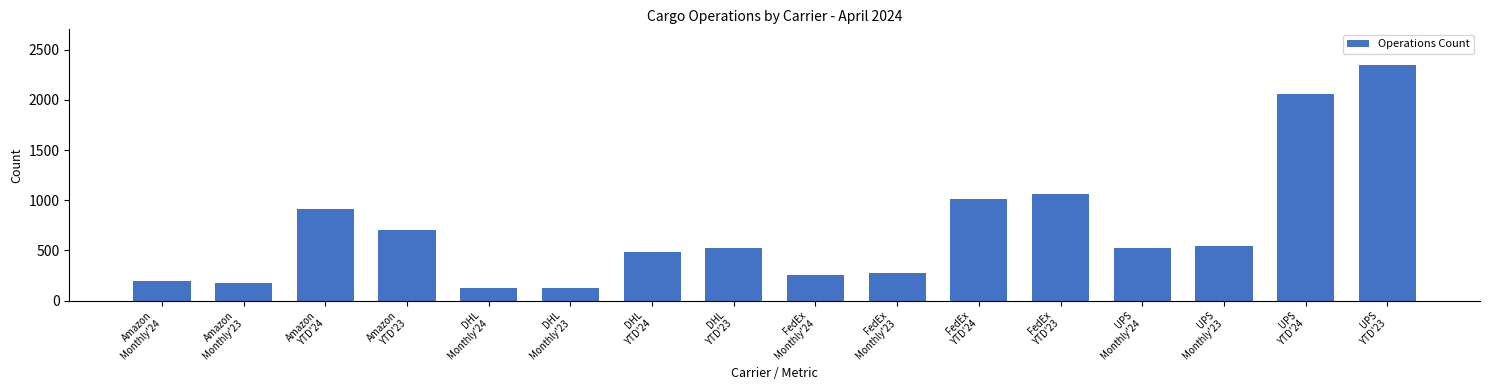

How many data points does each series have?

16